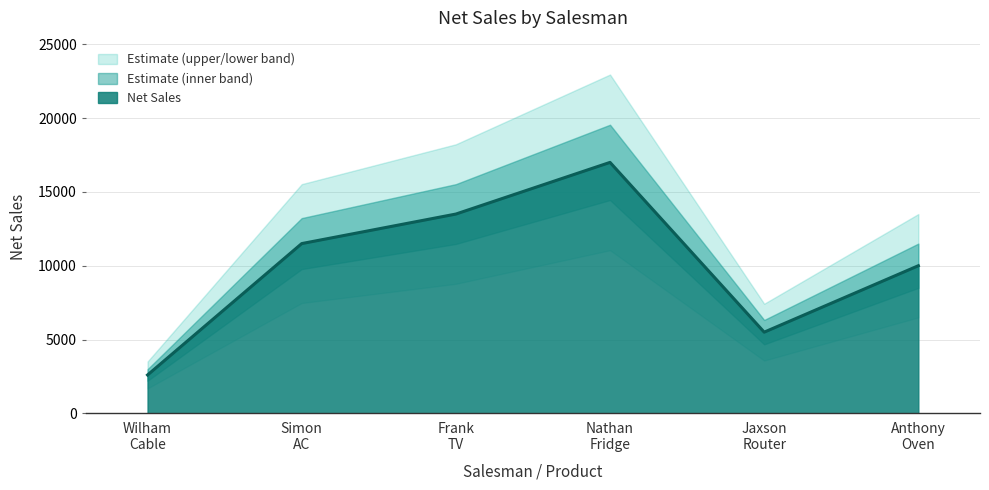

What is the sum of all values?

60100